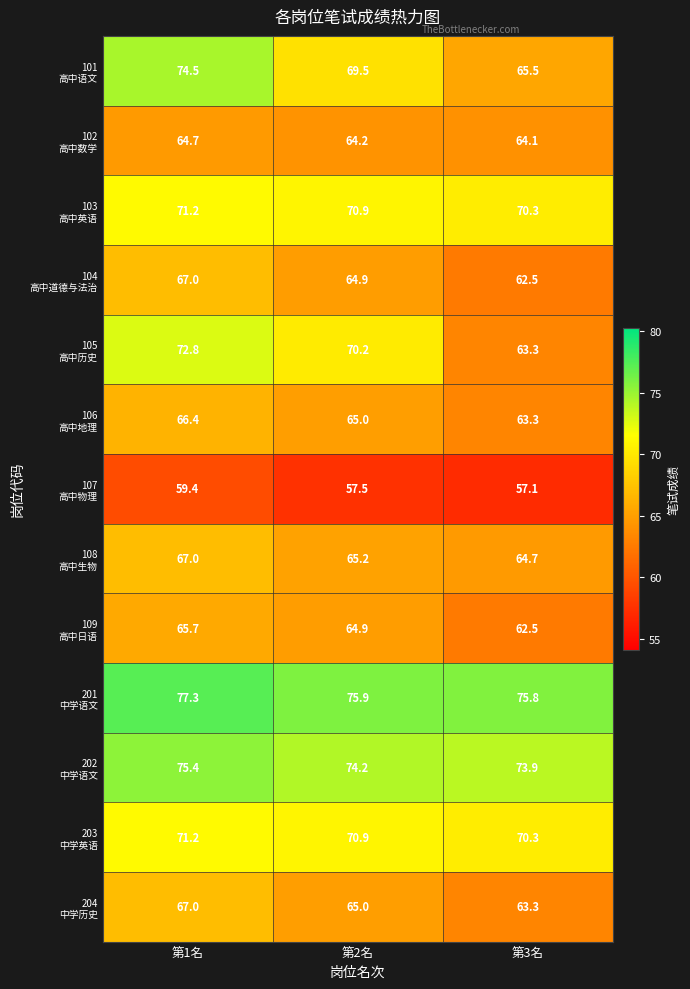

What is the total value across all series at 第2名?

878.3